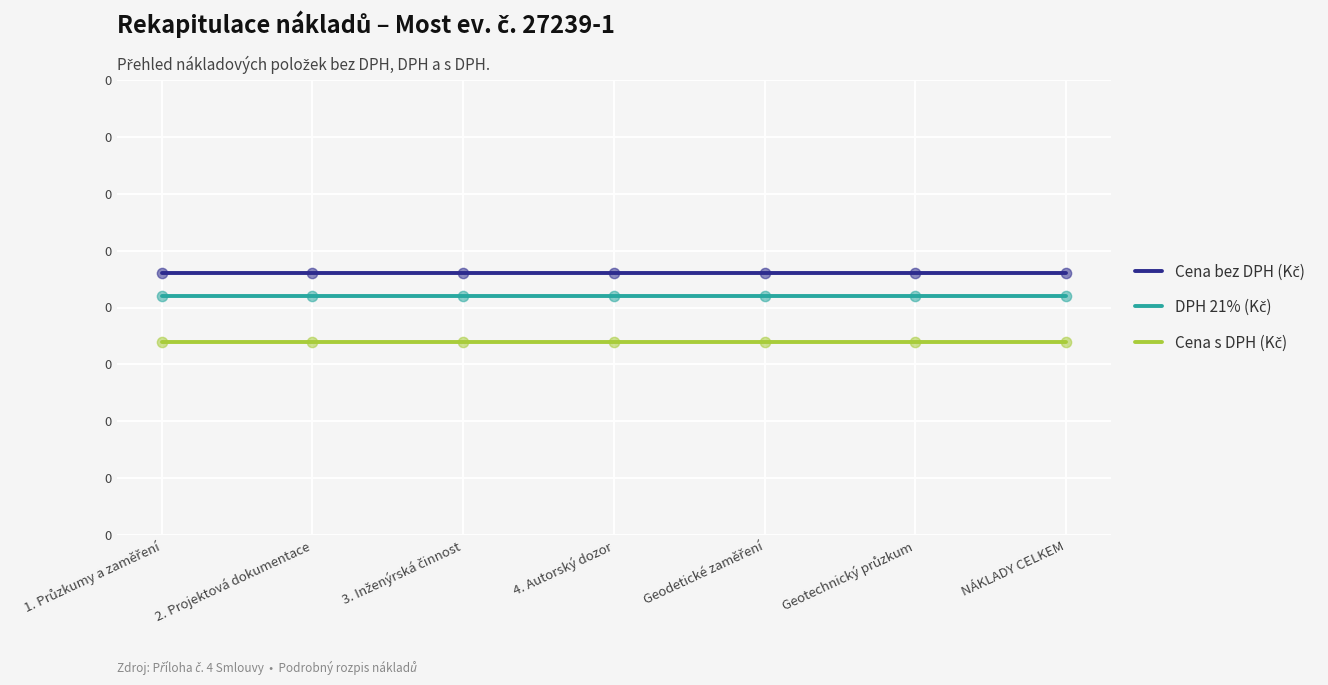

Is the value of Cena bez DPH (Kč) at Geodetické zaměření greater than the value of DPH 21% (Kč) at Geodetické zaměření?

Yes